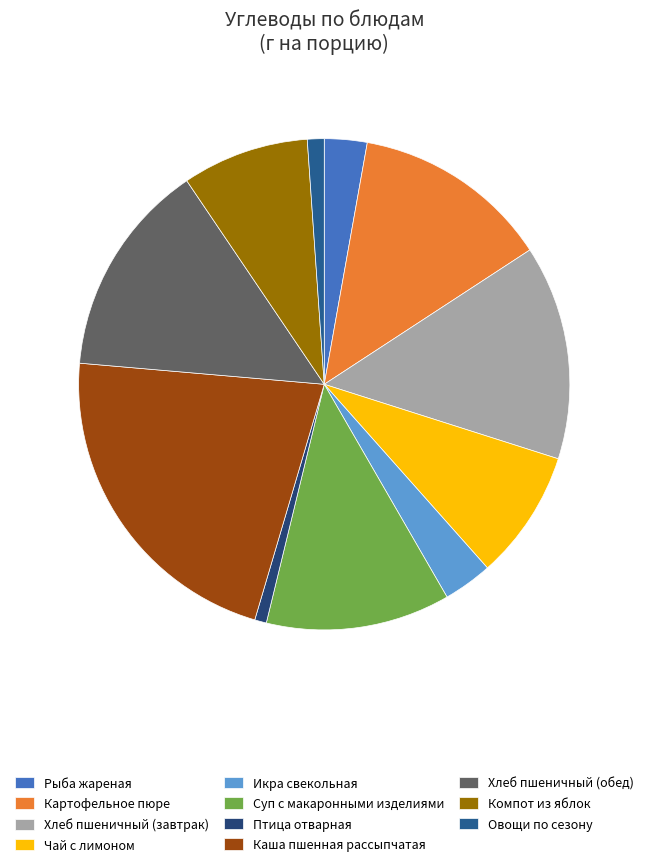

How many slices are in this pie chart?

11